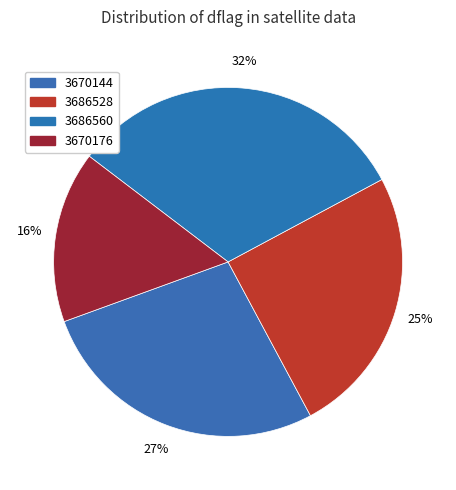

To the nearest percent, what percentage of the pie is 3686528?

25%